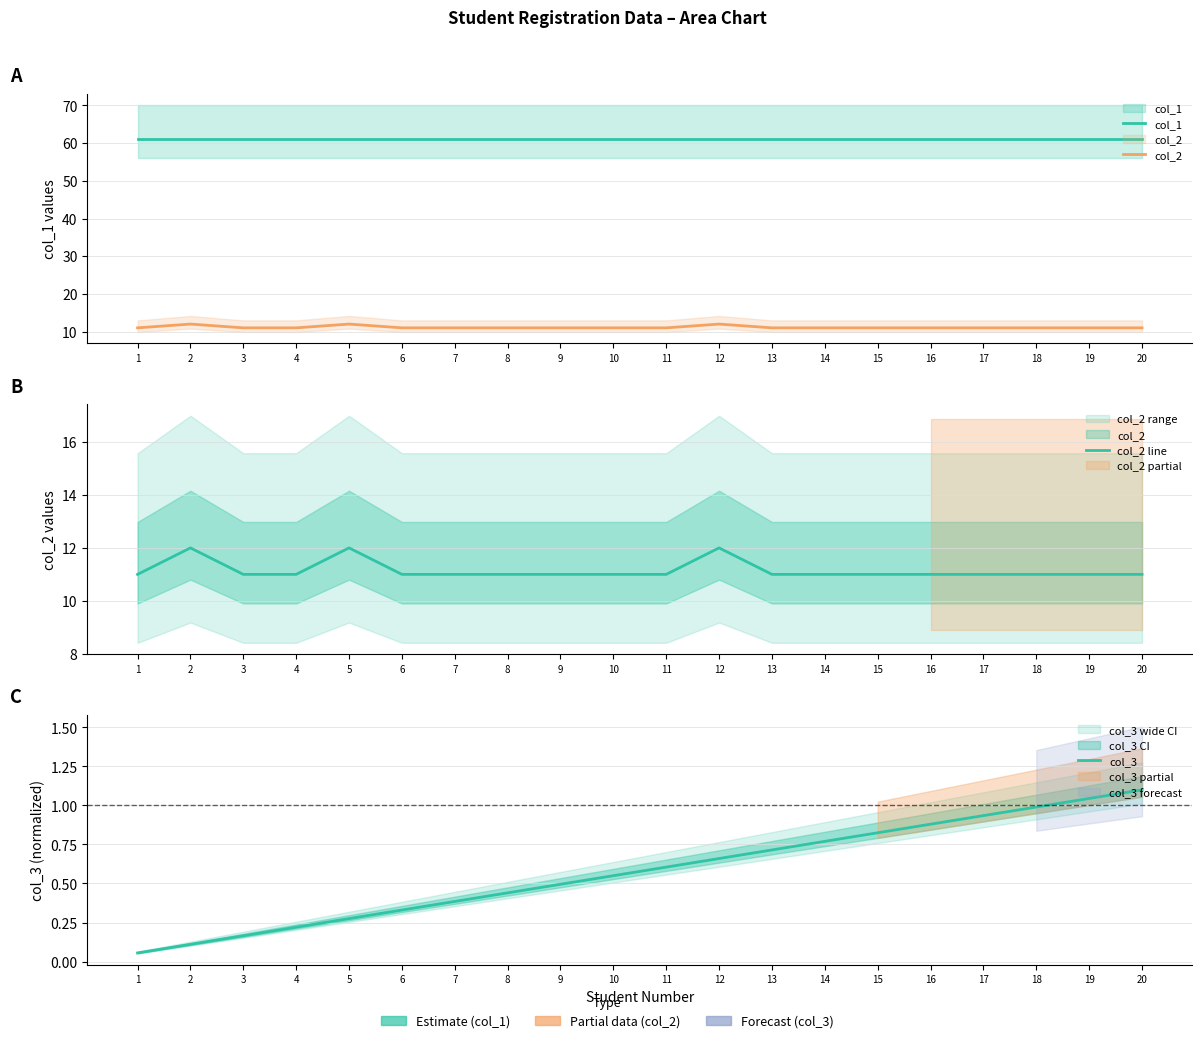

Read the col_1 value at 17.

61.0